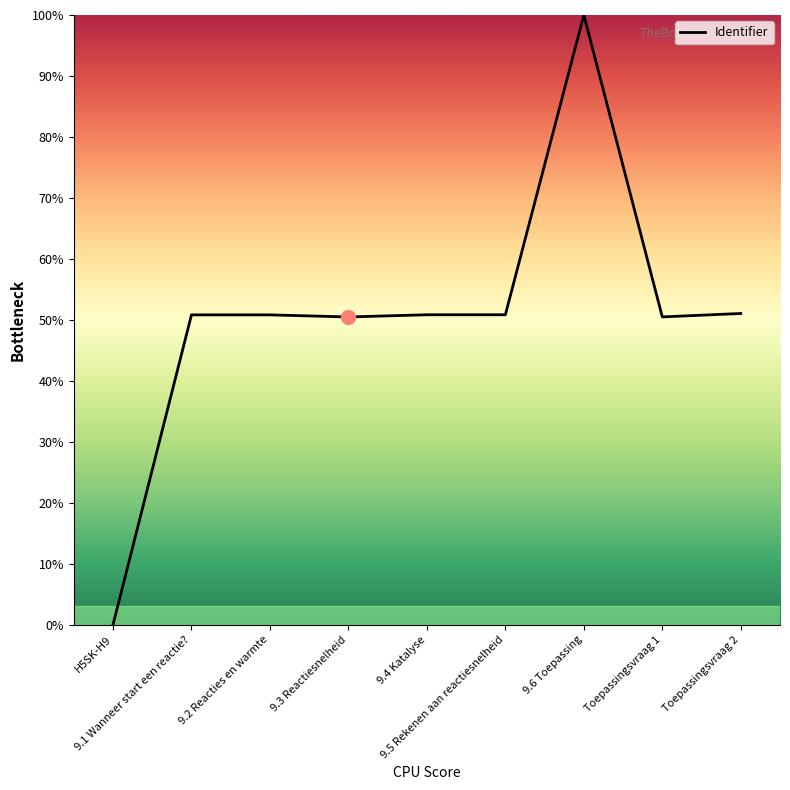

What is the difference between the maximum and minimum values?

100.0